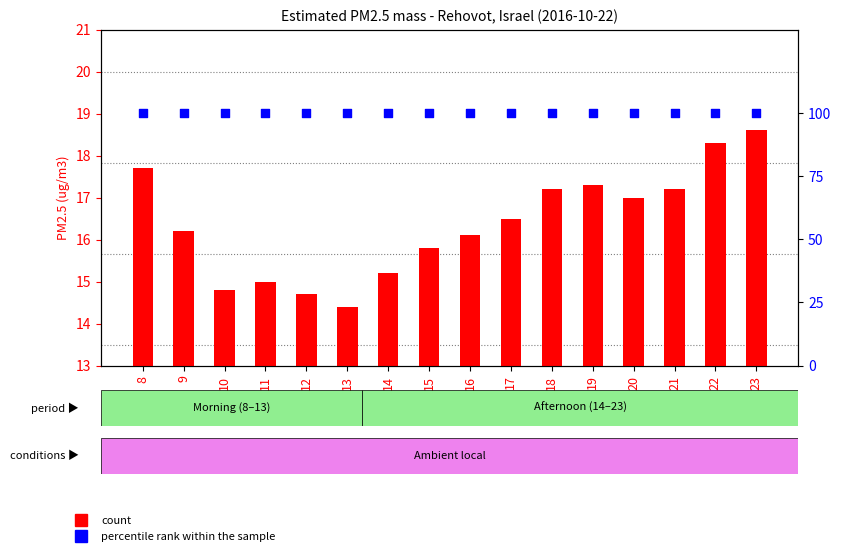

Is the value of percentile rank within the sample at 21 greater than the value of count at 21?

Yes